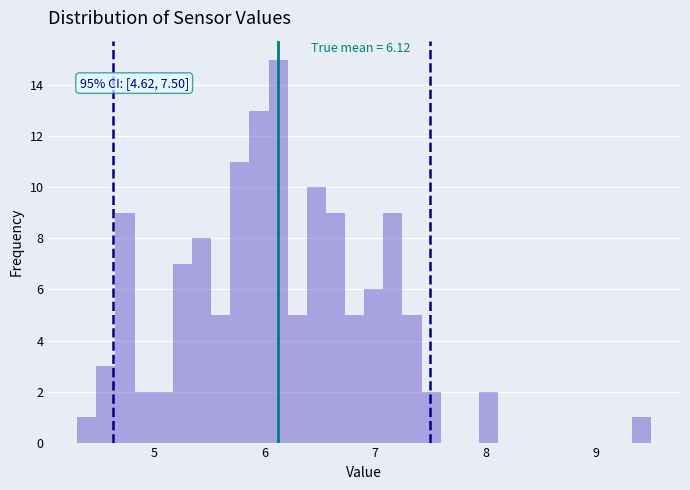

Read against the x-axis, roughly where is the centre of the tallest bar?

6.1